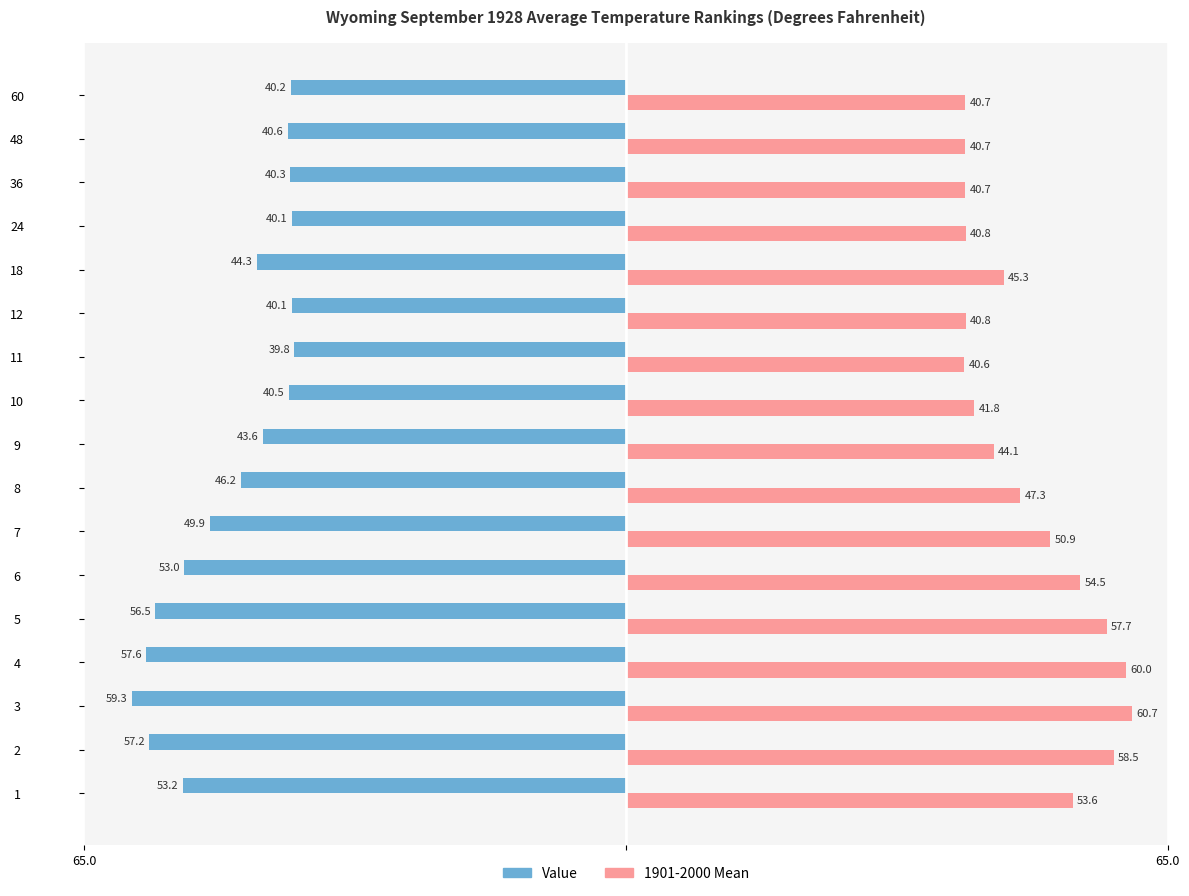

Reading right to left, what are all the values shown in this chart?

Value: -40.2	-40.6	-40.3	-40.1	-44.3	-40.1	-39.8	-40.5	-43.6	-46.2	-49.9	-53.0	-56.5	-57.6	-59.3	-57.2	-53.2
1901-2000 Mean: 40.7	40.7	40.7	40.8	45.3	40.8	40.6	41.8	44.1	47.3	50.9	54.5	57.7	60.0	60.7	58.5	53.6